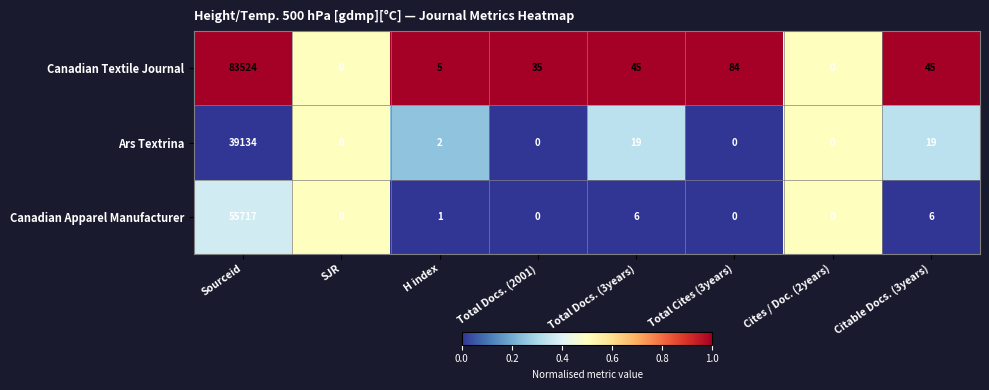

At which category is the sum across all series the highest?

Sourceid